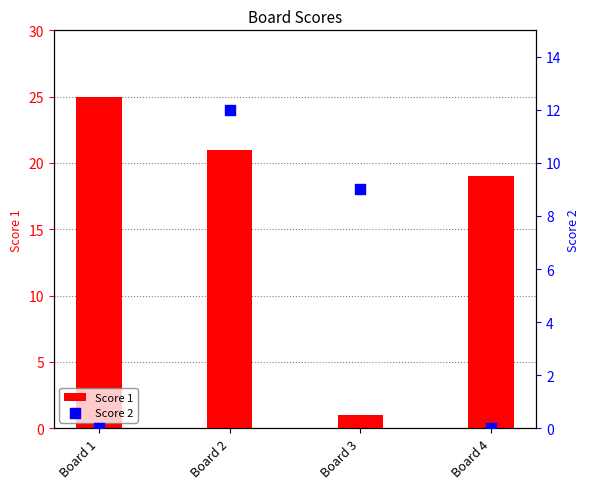

Which series has the largest total across all categories?

Score 1